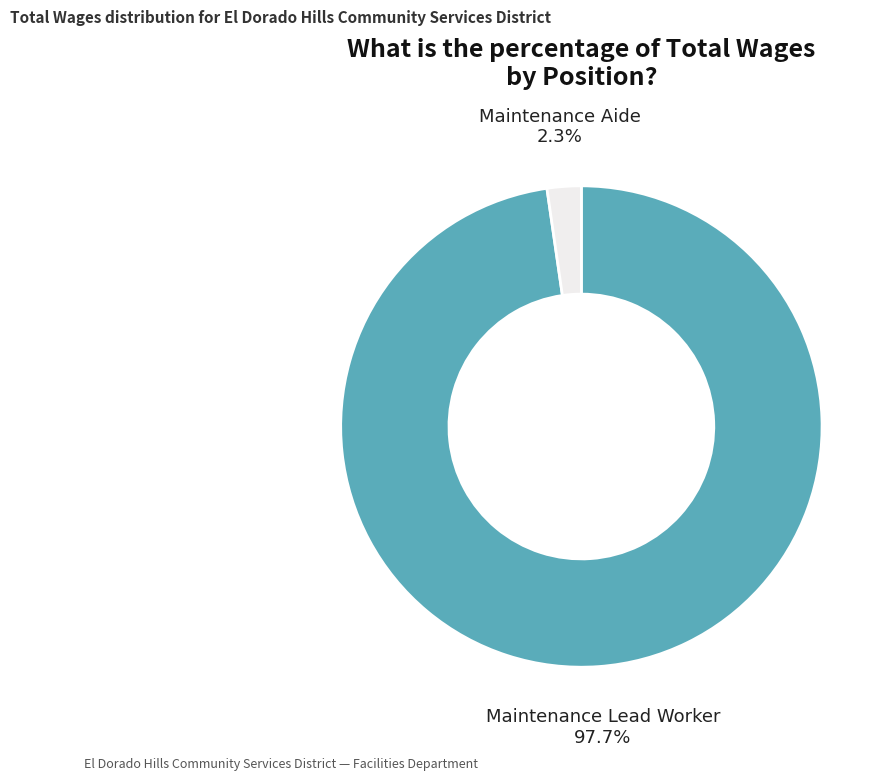

To the nearest percent, what is the combined percentage of Maintenance Lead Worker and Maintenance Aide?

100%